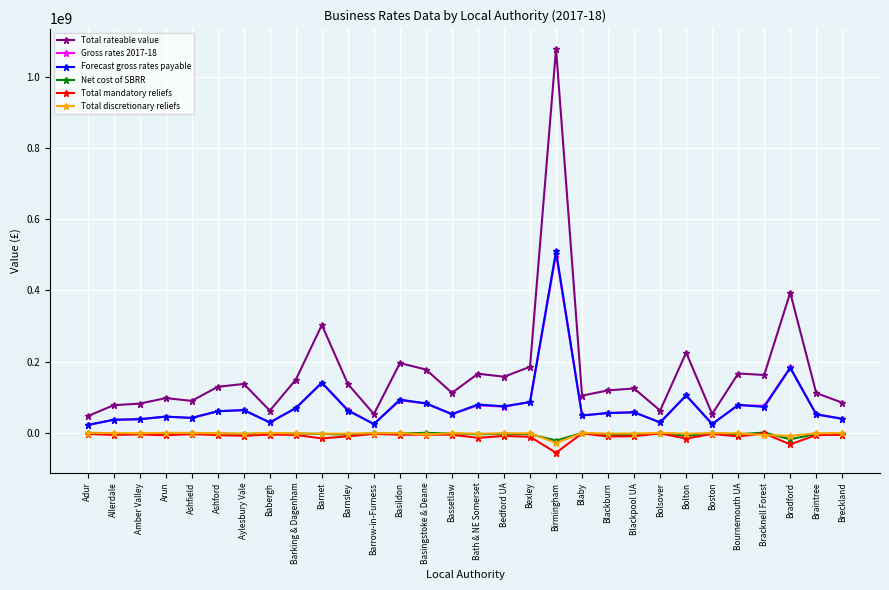

At which category does the chart reach its minimum across all series?

Birmingham